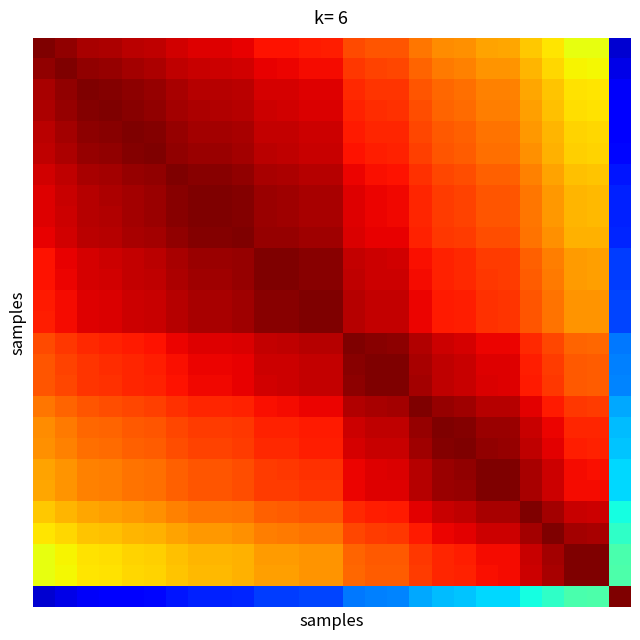

At how many categories does at least one series exceed 0?

27